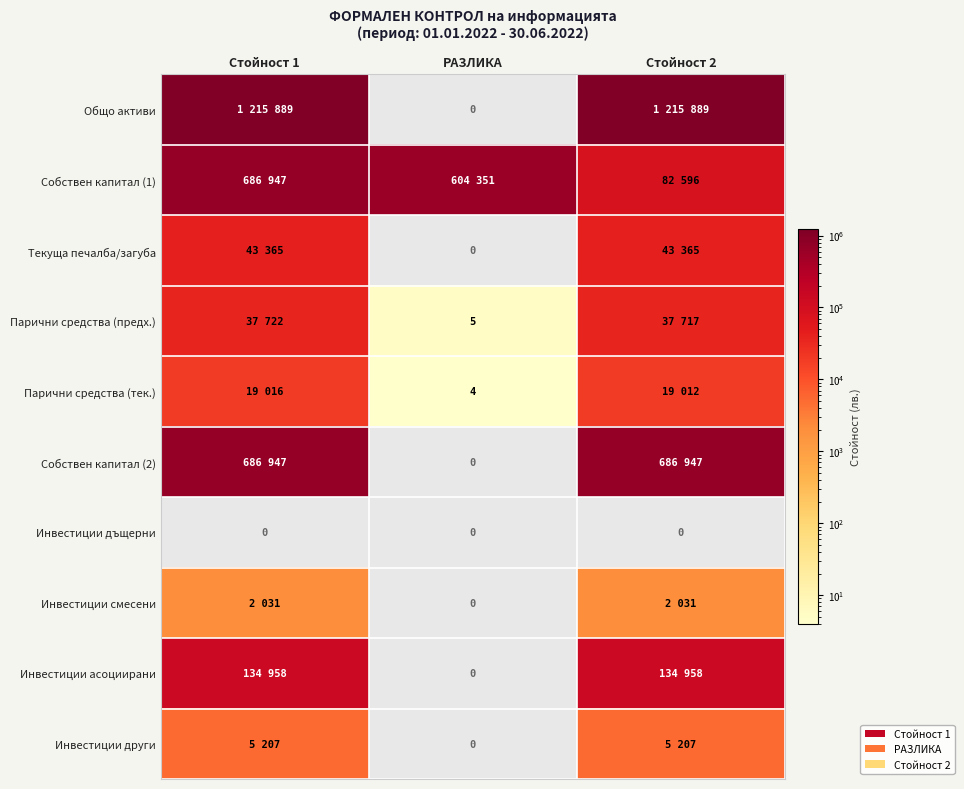

The Парични средства (предх.) series shows 7 at РАЗЛИКА. True or false?

False